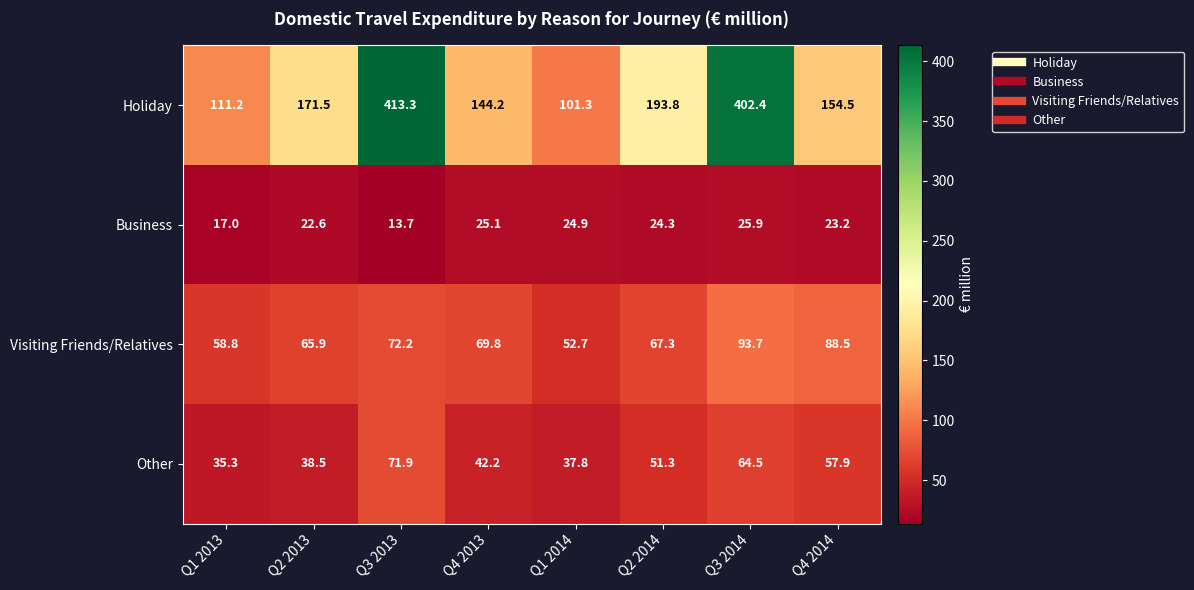

What is the maximum value shown in the chart?

413.3